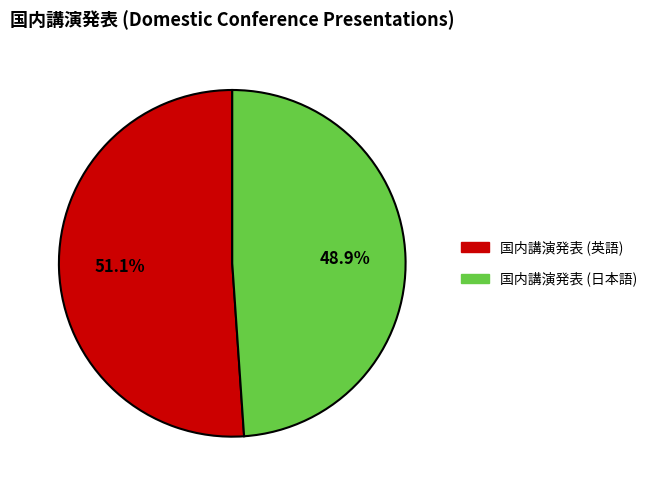

What is the ratio of the value at 国内講演発表 (日本語) to the value at 国内講演発表 (英語)?

1.0